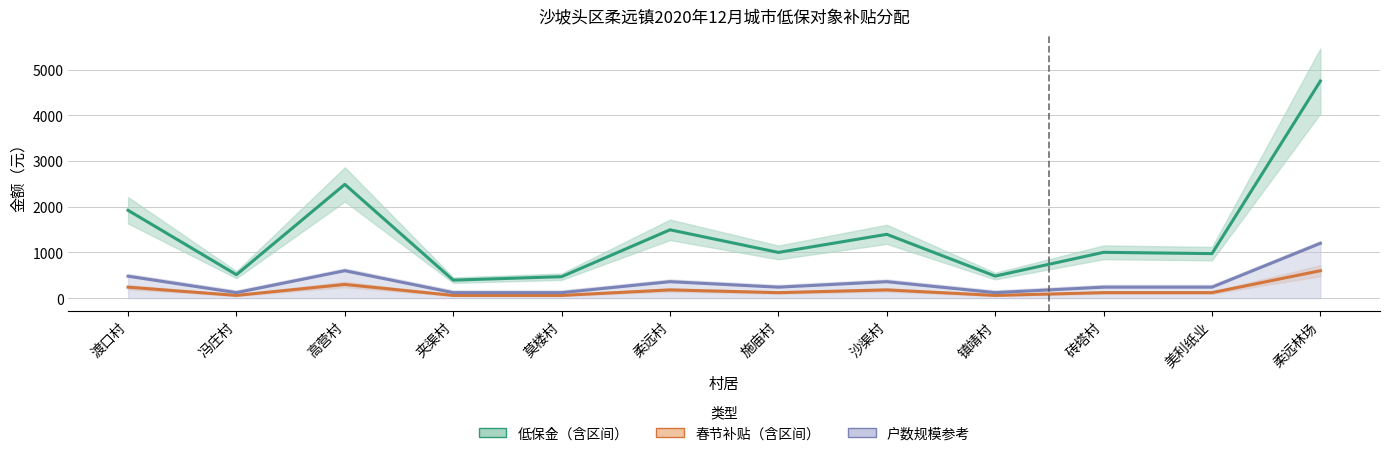

Which category has the lowest value across all series?

冯庄村